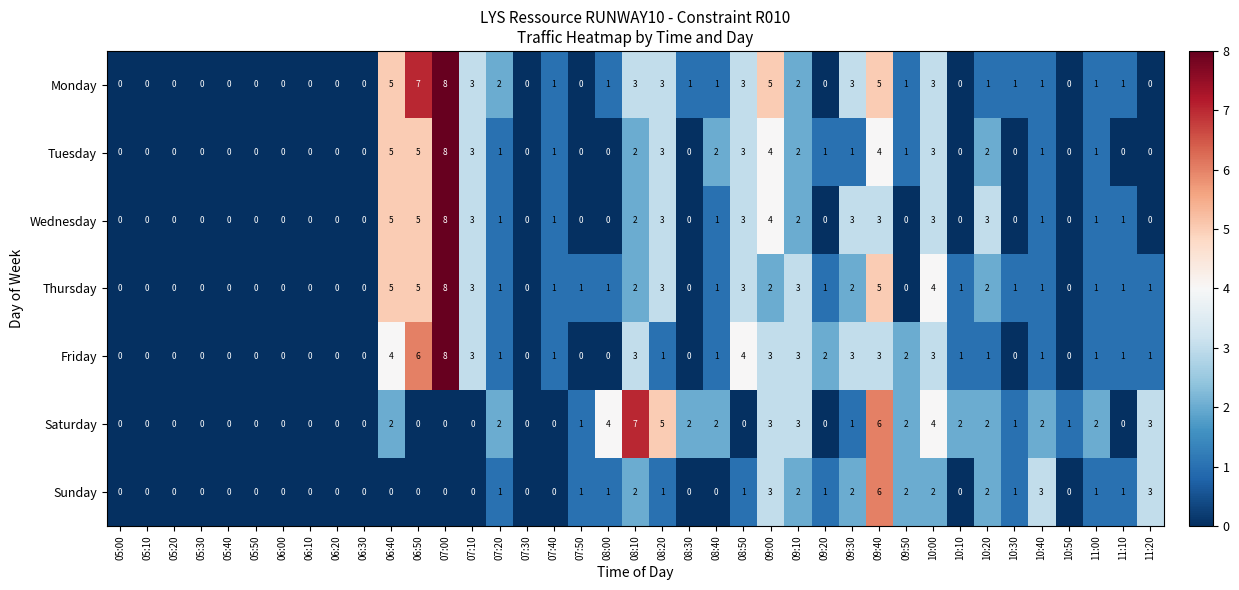

What is the maximum value shown in the chart?

8